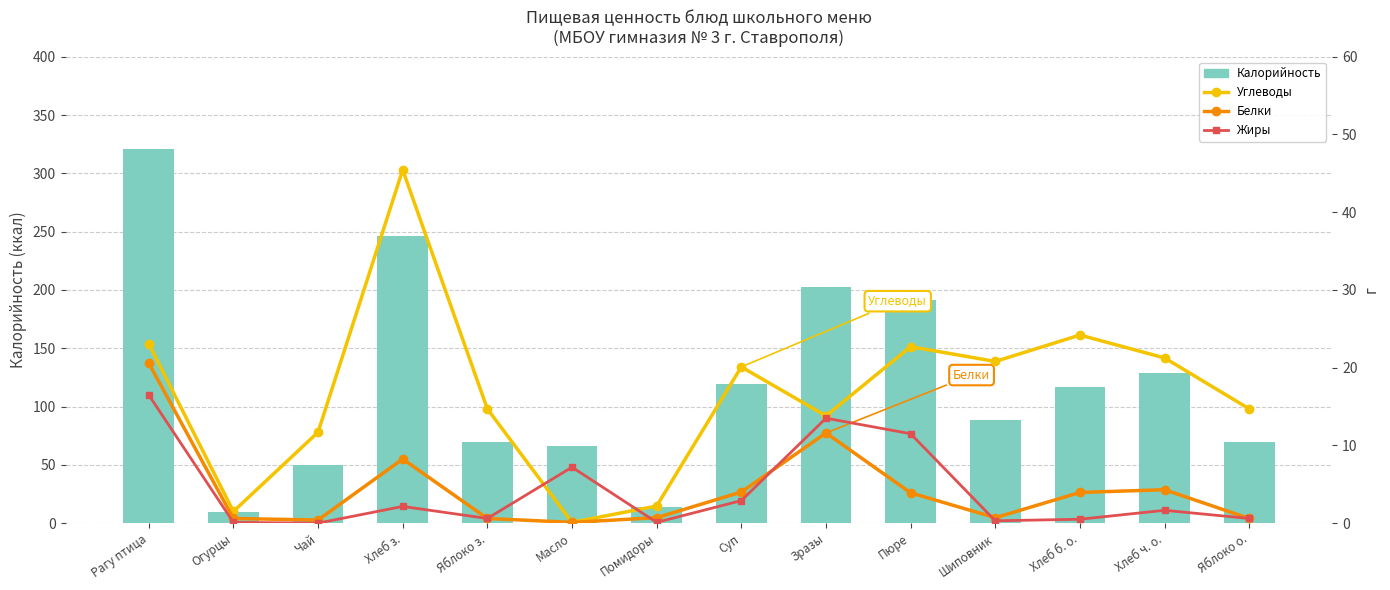

Reading left to right, extract all data points from this chart.

Калорийность: Рагу птица=320.6	Огурцы=9.6	Чай=49.5	Хлеб з.=245.9	Яблоко з.=69.5	Масло=66.0	Помидоры=14.0	Суп=119.1	Зразы=202.6	Пюре=191.4	Шиповник=88.2	Хлеб б. о.=116.9	Хлеб ч. о.=129.0	Яблоко о.=69.5
Углеводы: Рагу птица=23.1	Огурцы=1.5	Чай=11.7	Хлеб з.=45.5	Яблоко з.=14.7	Масло=0.1	Помидоры=2.2	Суп=20.1	Зразы=13.8	Пюре=22.7	Шиповник=20.8	Хлеб б. о.=24.2	Хлеб ч. о.=21.2	Яблоко о.=14.7
Белки: Рагу птица=20.6	Огурцы=0.6	Чай=0.4	Хлеб з.=8.2	Яблоко з.=0.6	Масло=0.1	Помидоры=0.7	Суп=4.0	Зразы=11.6	Пюре=3.9	Шиповник=0.7	Хлеб б. о.=4.0	Хлеб ч. о.=4.3	Яблоко о.=0.6
Жиры: Рагу птица=16.5	Огурцы=0.1	Чай=0.0	Хлеб з.=2.1	Яблоко з.=0.6	Масло=7.2	Помидоры=0.1	Суп=2.9	Зразы=13.5	Пюре=11.5	Шиповник=0.3	Хлеб б. о.=0.5	Хлеб ч. о.=1.6	Яблоко о.=0.6